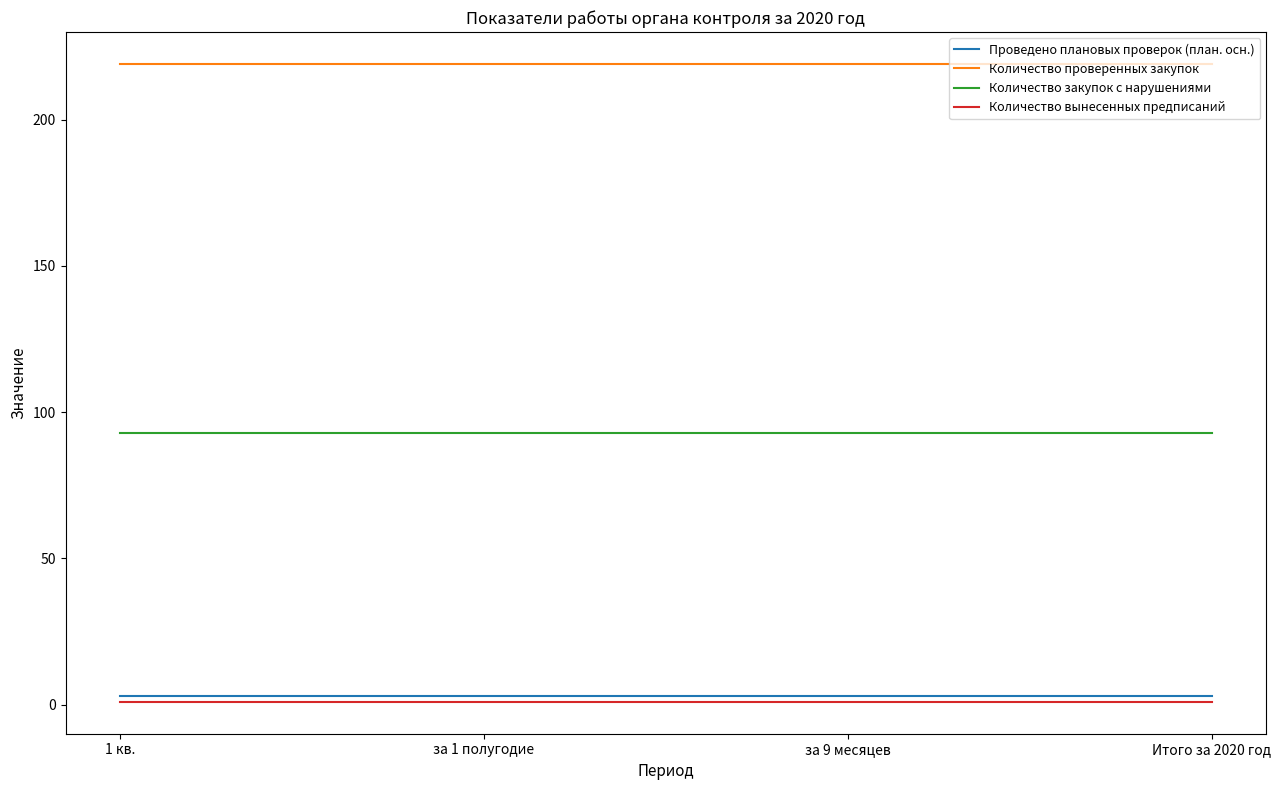

Reading left to right, what are all the values shown in this chart?

Проведено плановых проверок (план. осн.): 3	3	3	3
Количество проверенных закупок: 219	219	219	219
Количество закупок с нарушениями: 93	93	93	93
Количество вынесенных предписаний: 1	1	1	1